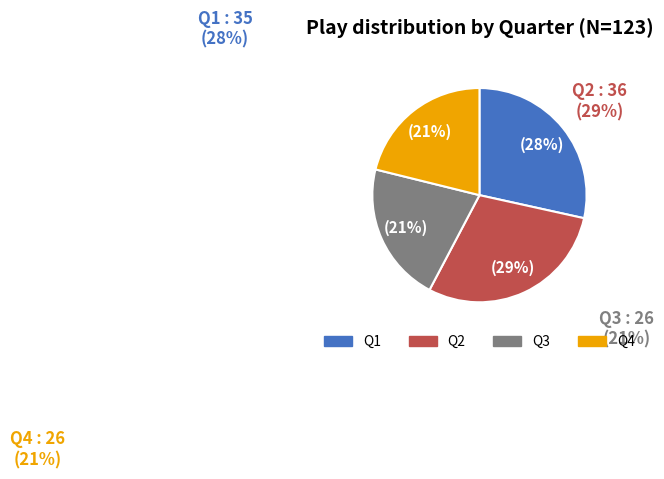

To the nearest percent, what is the difference between the largest and smallest slice percentages?

8%